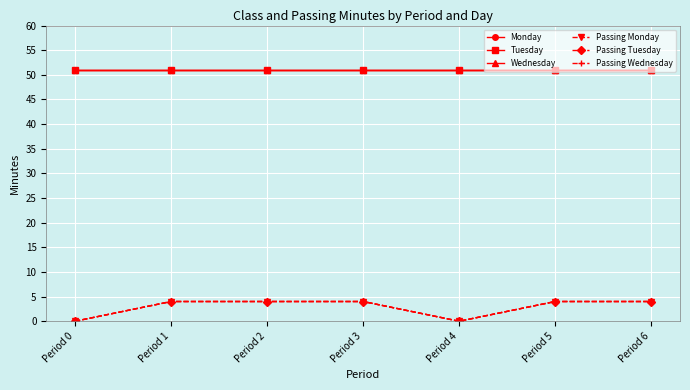

Does the chart have visible grid lines?

Yes